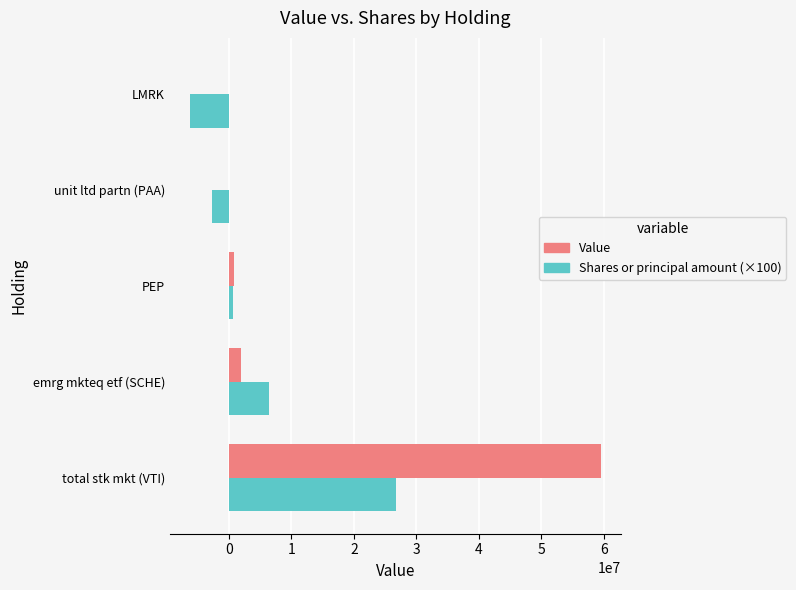

What is the greatest value displayed?

59481000